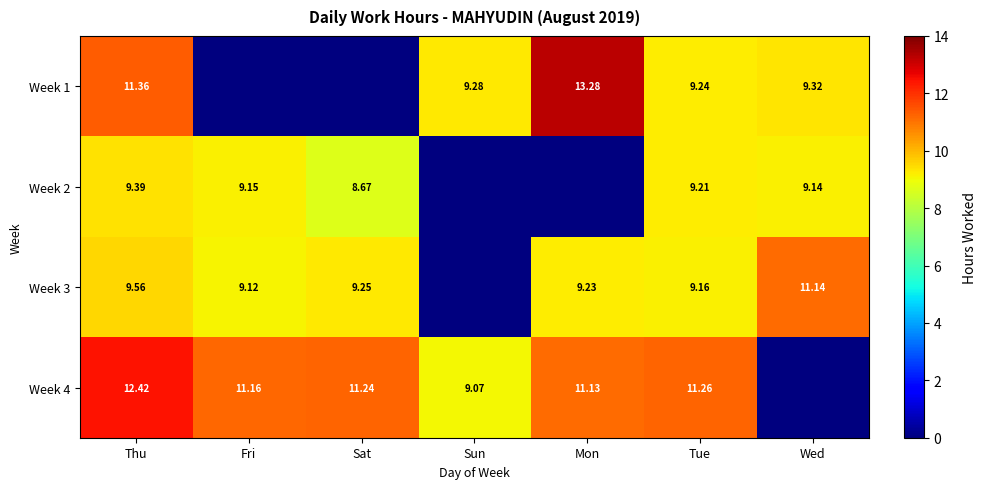

Is the value of Week 3 at Sat greater than the value of Week 2 at Sat?

Yes